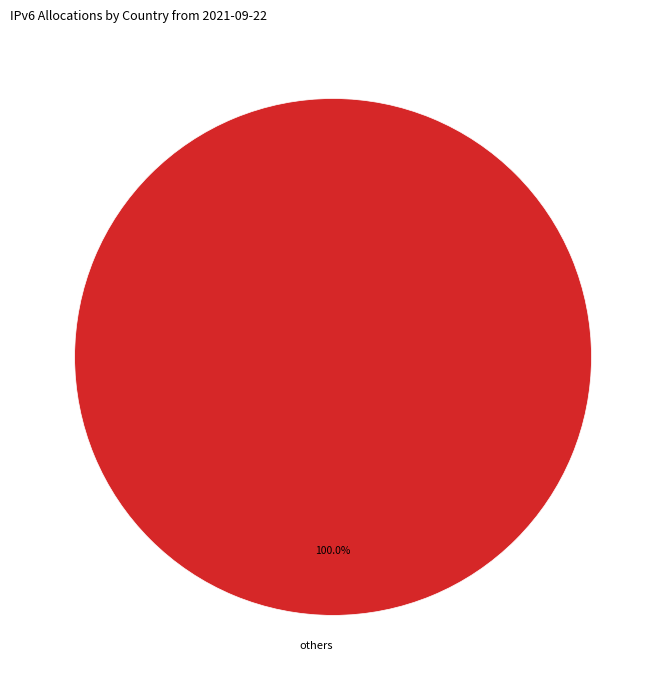

Does others account for over 50% of the chart?

Yes